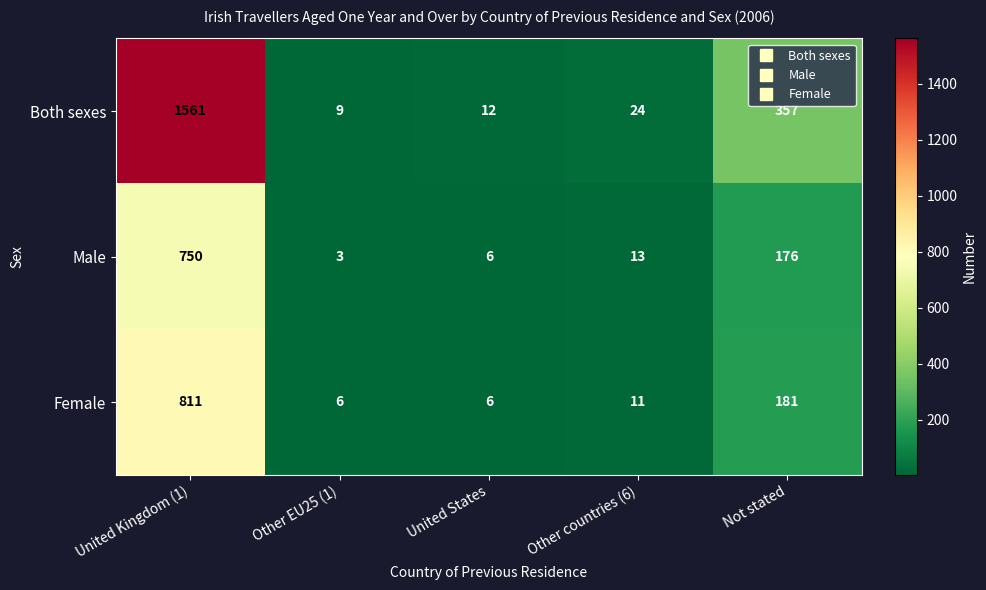

Is it true that Male equals 2 at Other EU25 (1)?

False